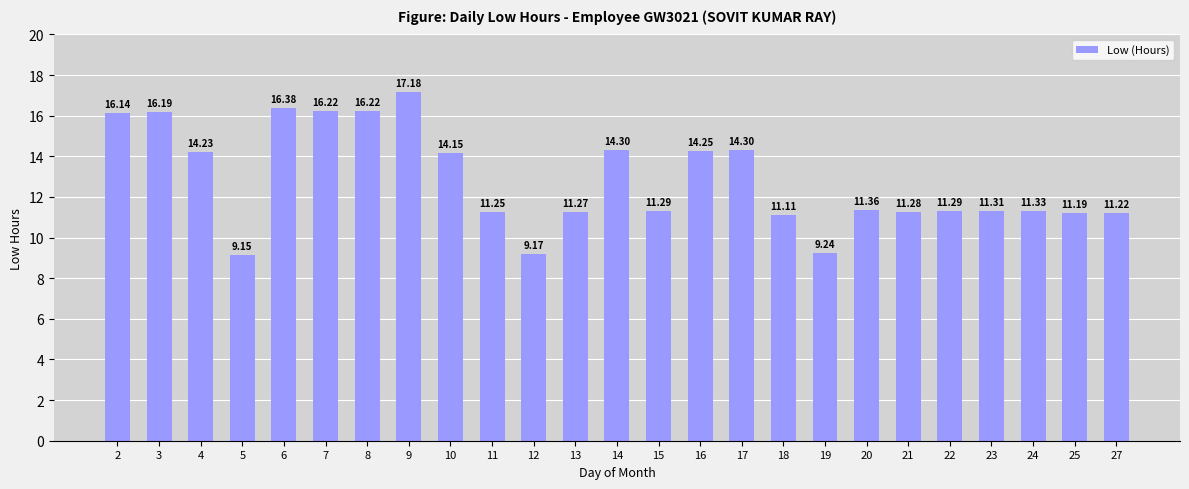

Which label corresponds to the largest value in the chart?

9